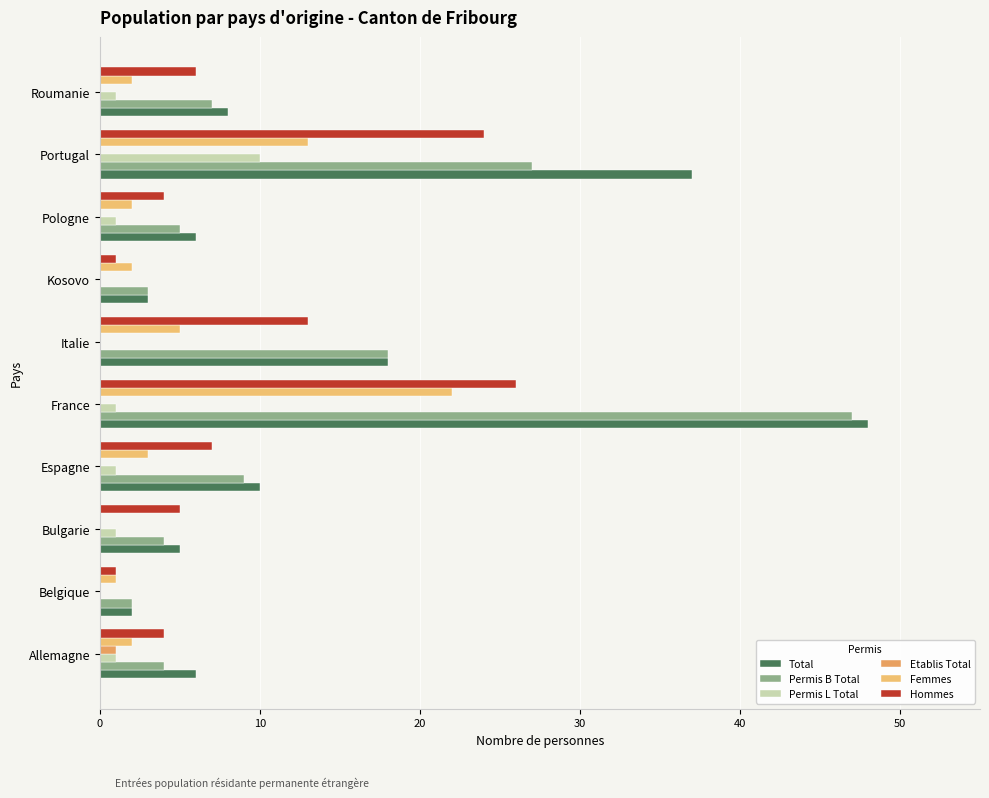

What is the sum of all Etablis Total values?

1